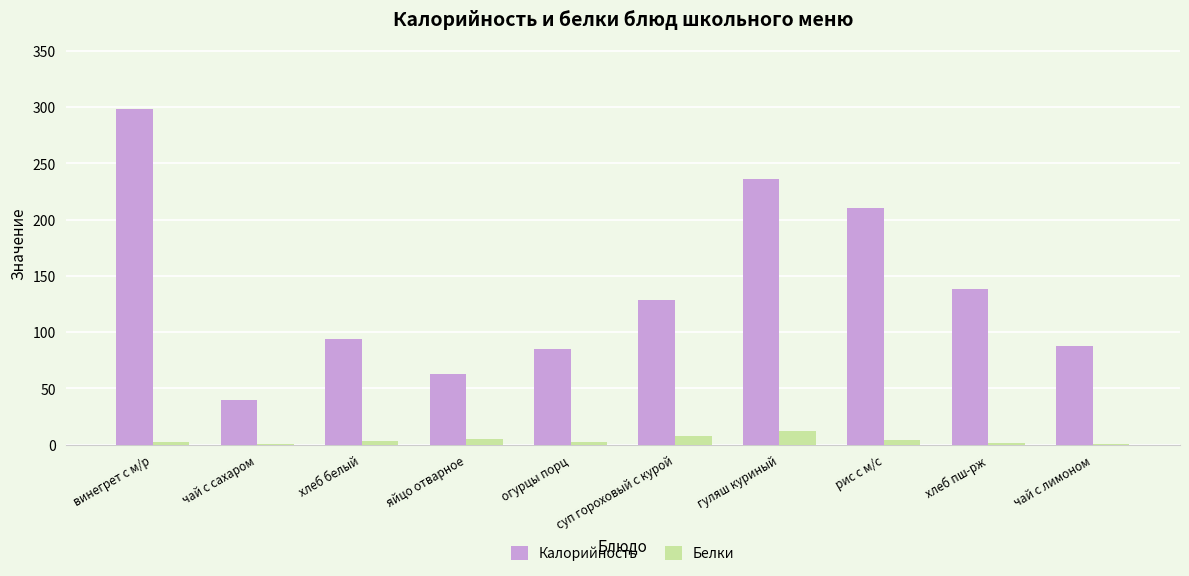

Is the value of Белки at винегрет с м/р greater than the value of Калорийность at хлеб пш-рж?

No